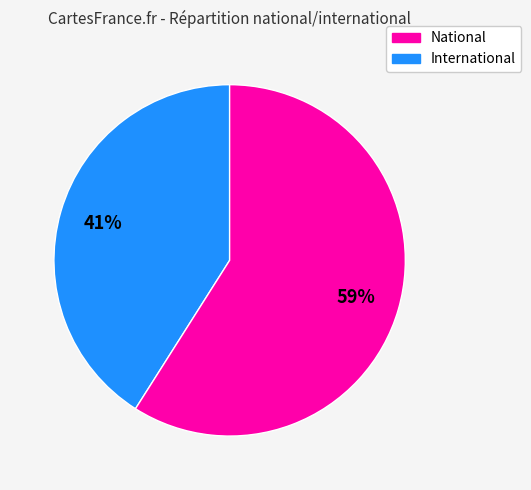

To the nearest percent, what is the difference between the largest and smallest slice percentages?

18%